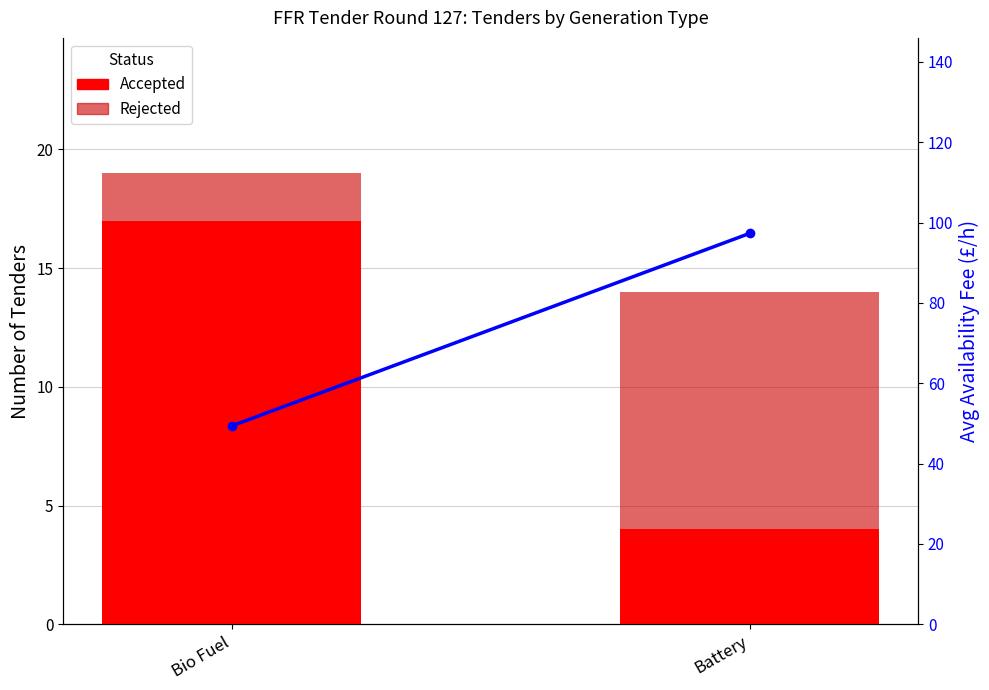

How many values in the Rejected series are below 10?

1